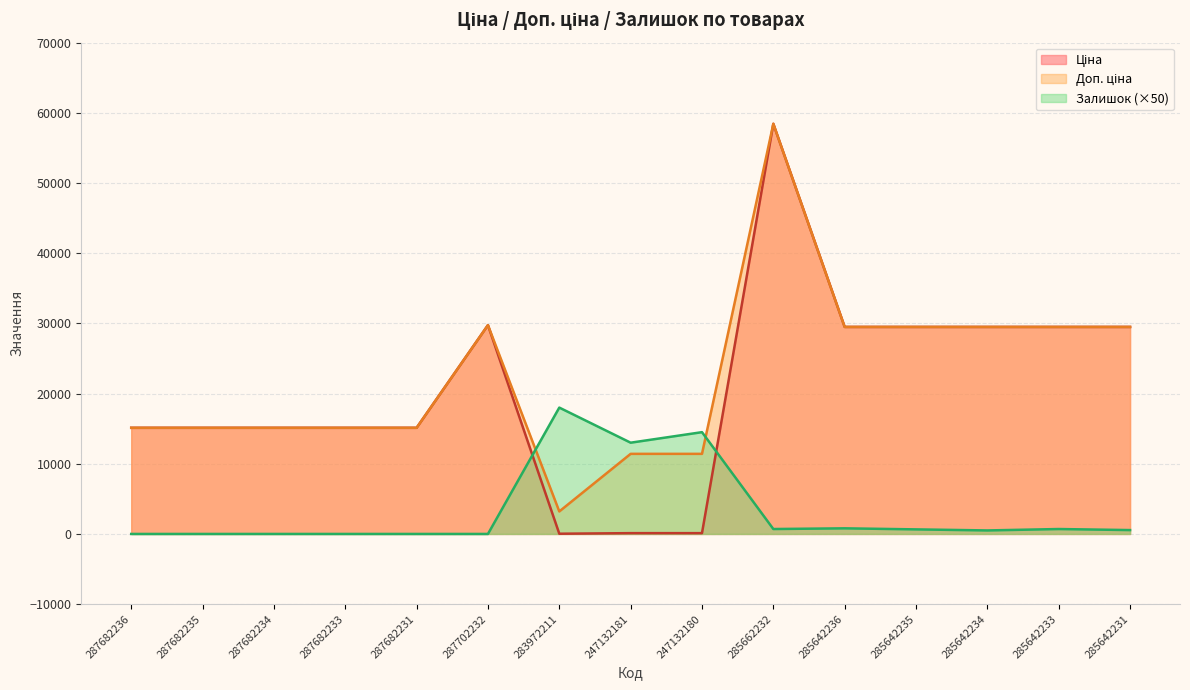

List the labels in order of Доп. ціна value, smallest first.

283972211, 247132181, 247132180, 287682236, 287682235, 287682234, 287682233, 287682231, 285642236, 285642235, 285642234, 285642233, 285642231, 287702232, 285662232